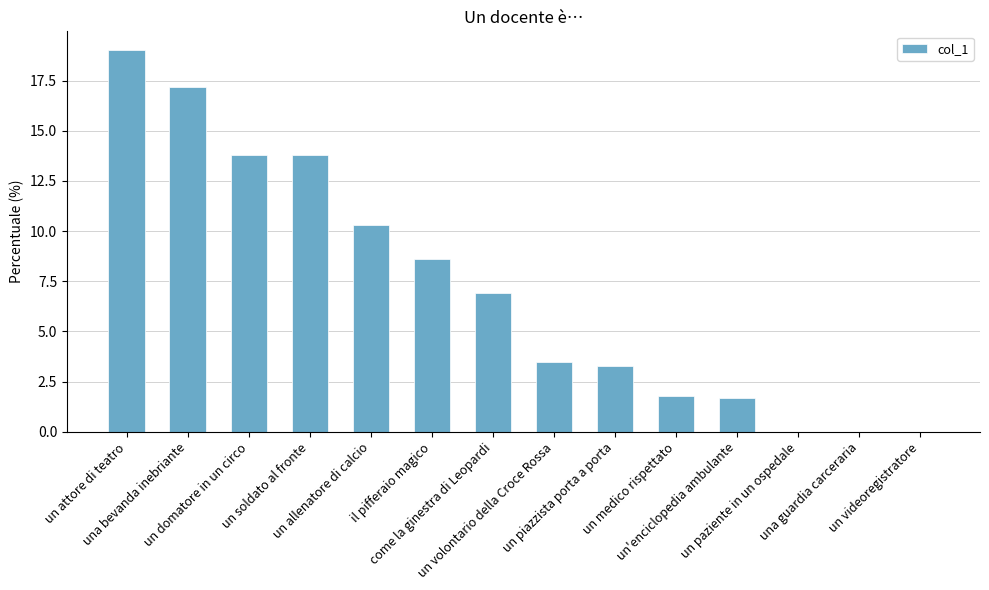

What is the maximum value shown in the chart?

19.0